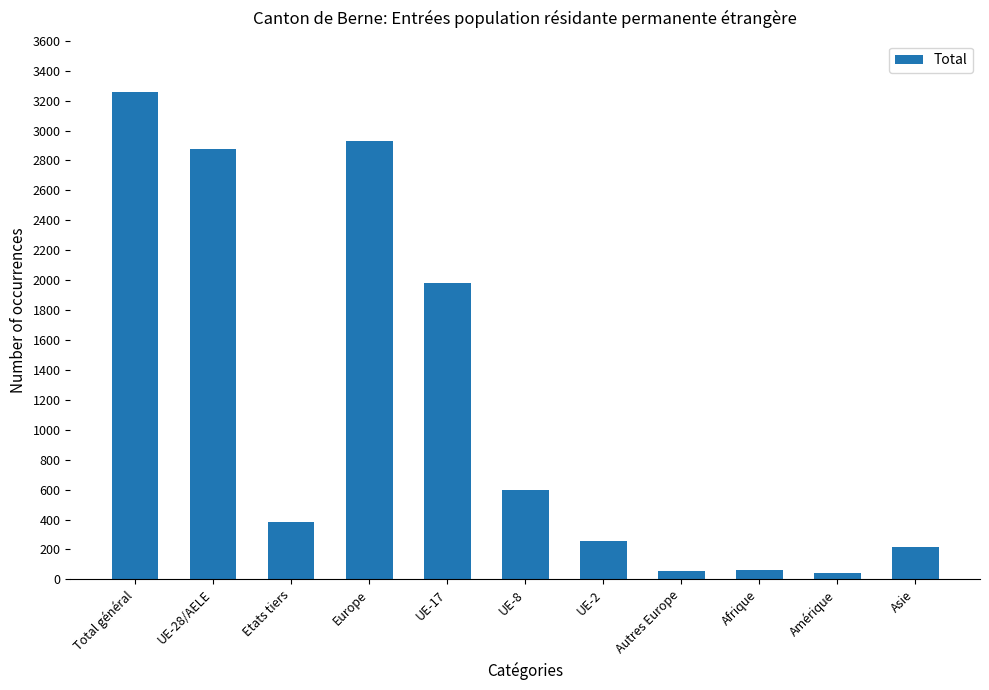

What is the difference between the maximum and minimum values?

3213